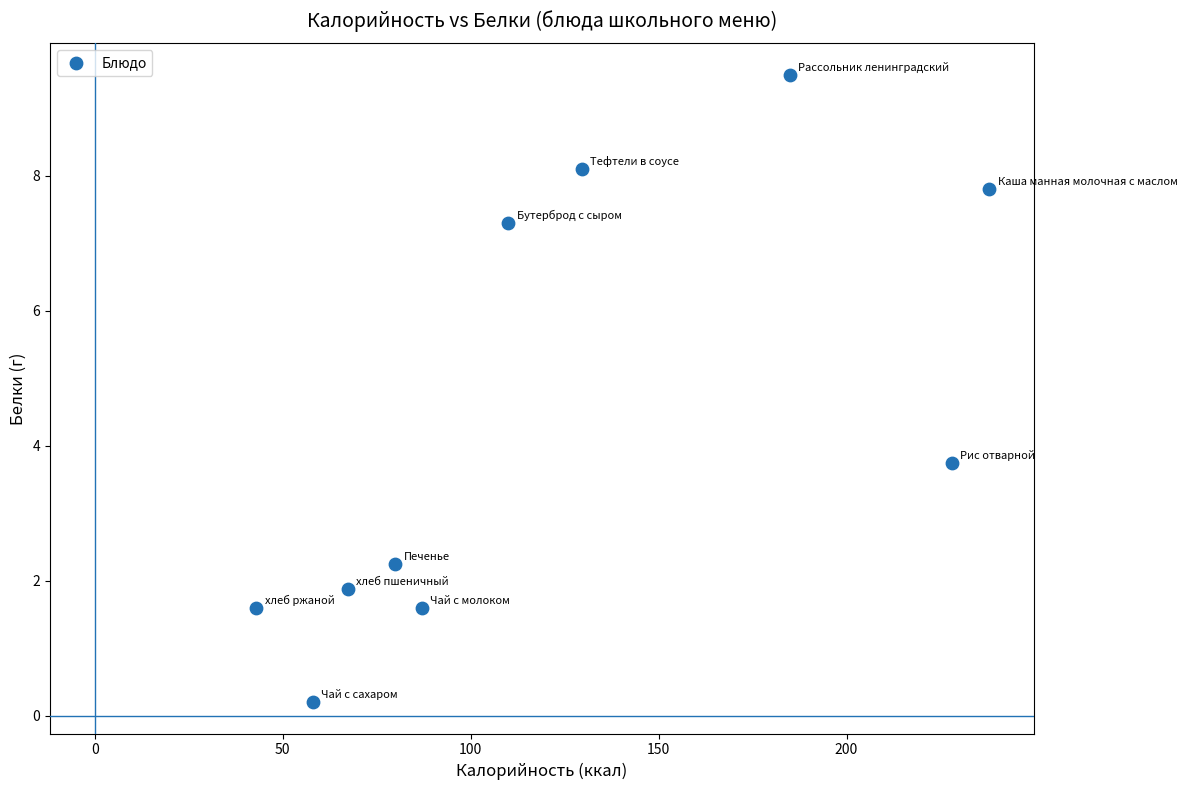

What is the range of X values (max minus min)?

195.0